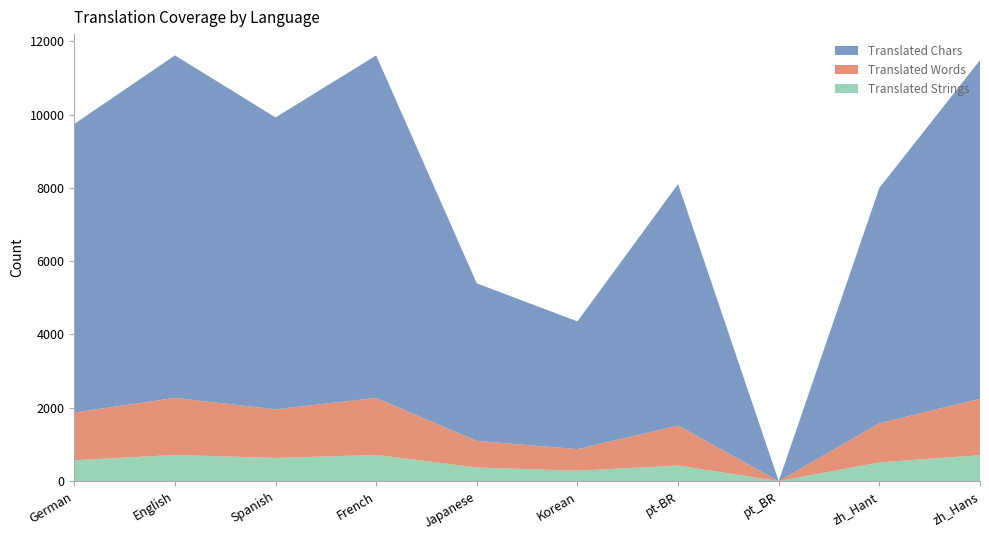

Reading left to right, transcribe all the data shown in this chart.

Translated Strings: German=569	English=715	Spanish=632	French=715	Japanese=371	Korean=285	pt-BR=425	pt_BR=0	zh_Hant=511	zh_Hans=707
Translated Words: German=1302	English=1556	Spanish=1327	French=1556	Japanese=728	Korean=589	pt-BR=1092	pt_BR=0	zh_Hant=1069	zh_Hans=1541
Translated Chars: German=7871	English=9341	Spanish=7962	French=9341	Japanese=4295	Korean=3483	pt-BR=6587	pt_BR=0	zh_Hant=6419	zh_Hans=9233